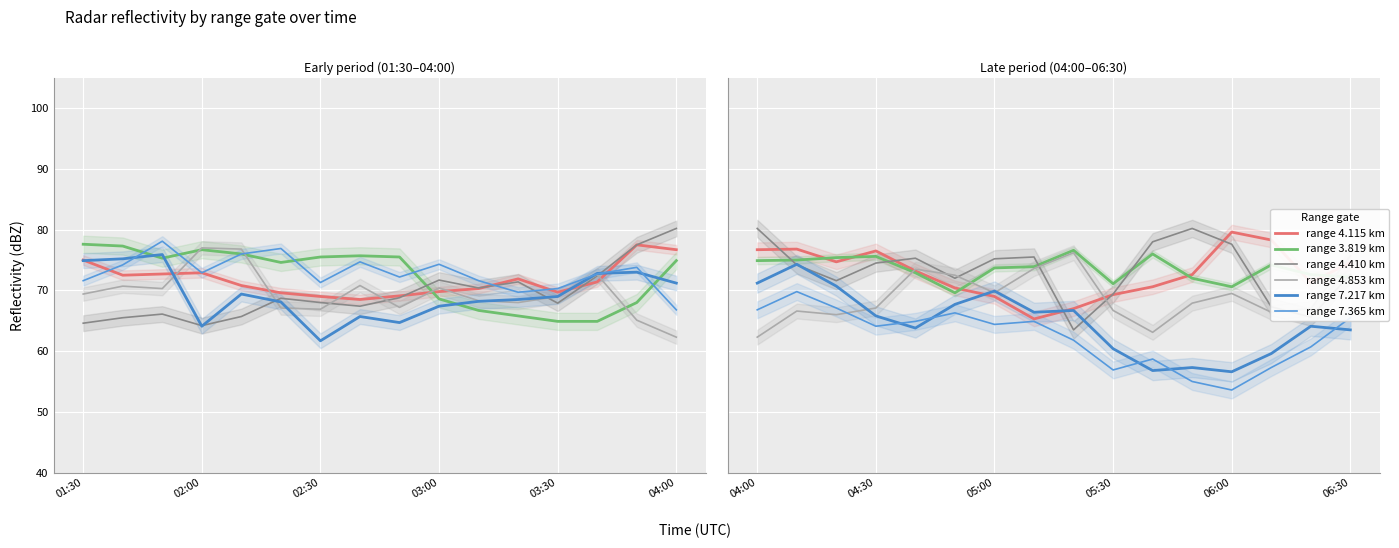

Between which two adjacent categories do range 4.115 km and range 4.410 km first intersect?

01:30 and 02:00